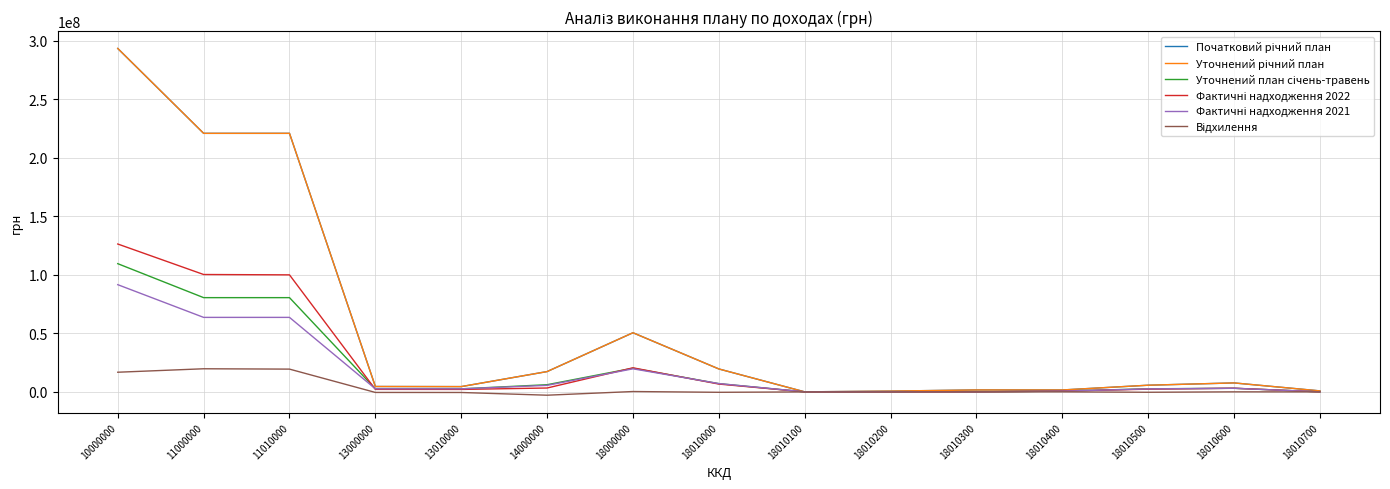

Is this an area chart (filled region under the line)?

No